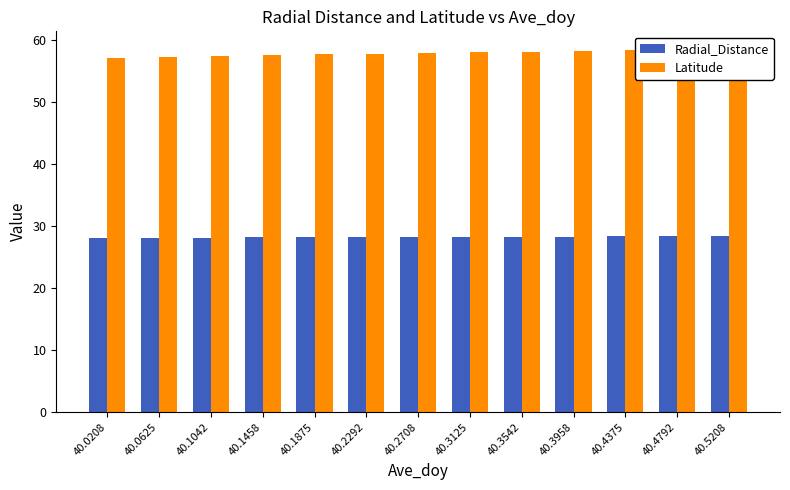

Which category has the lowest value in the Latitude series?

40.0208